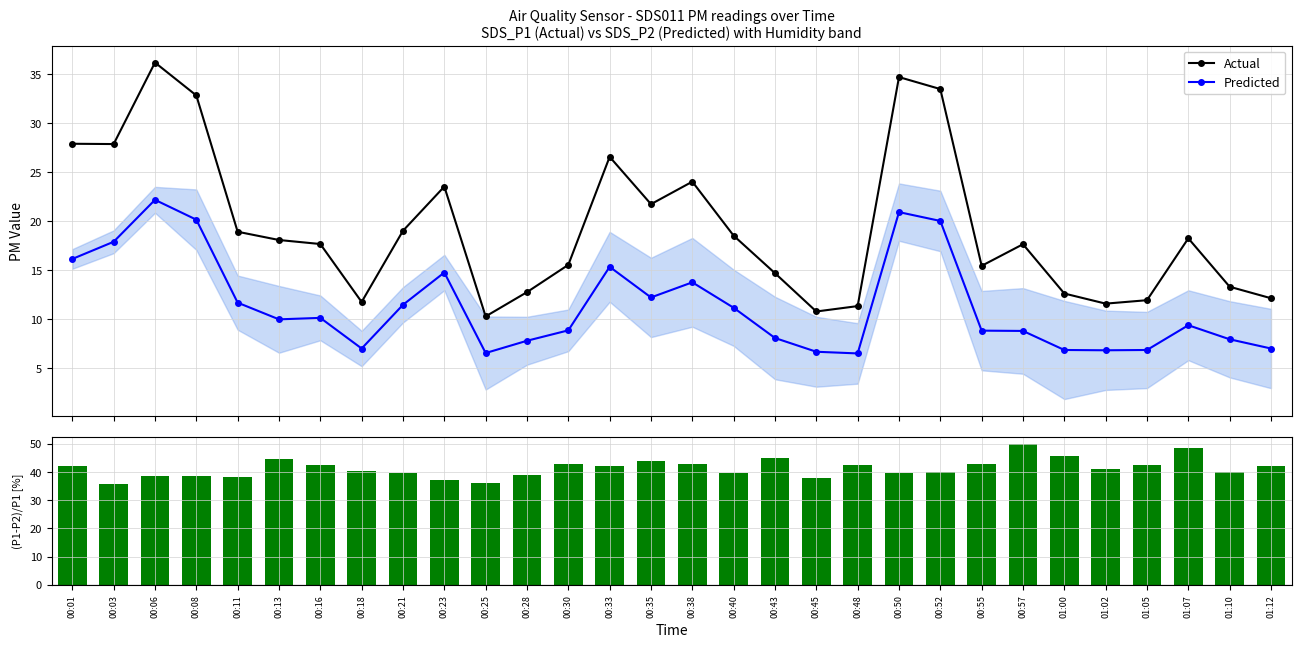

Which series changed the most between 00:18 and 01:00?

(P1-P2)/P1 [%]